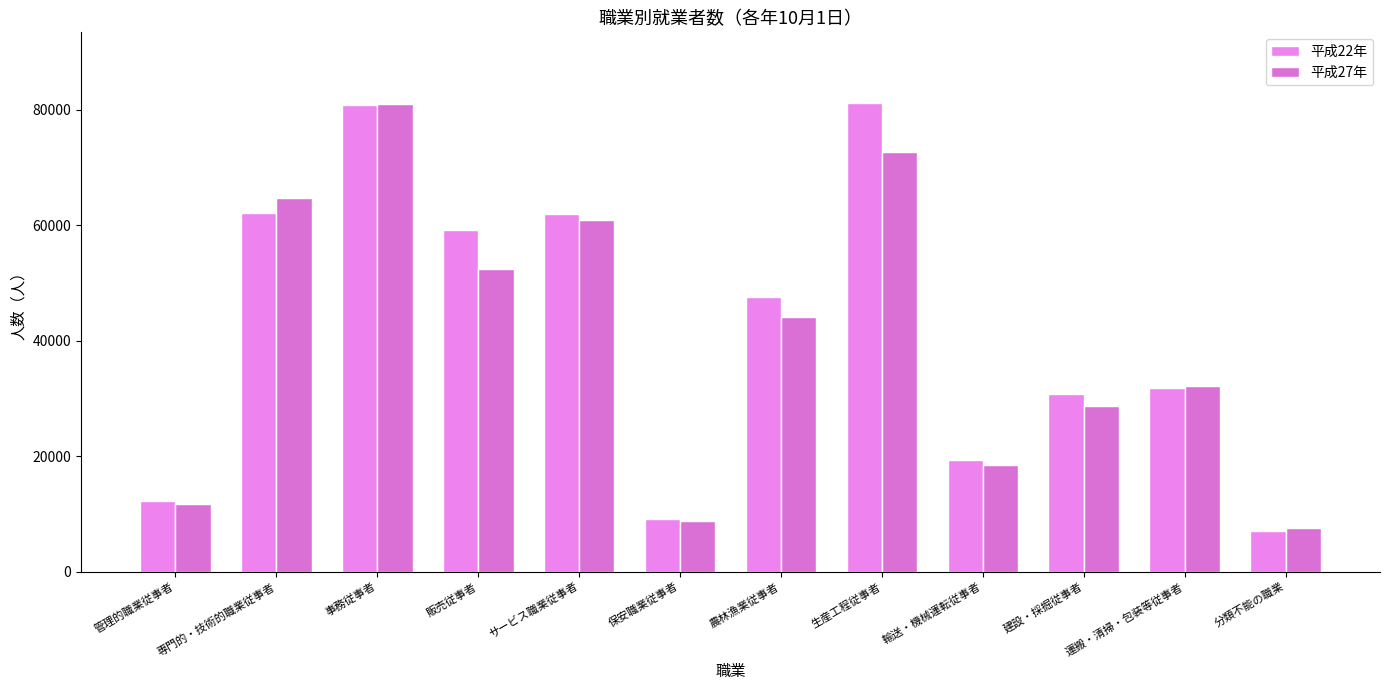

Rank the series by their average value, from lowest to highest.

平成27年, 平成22年